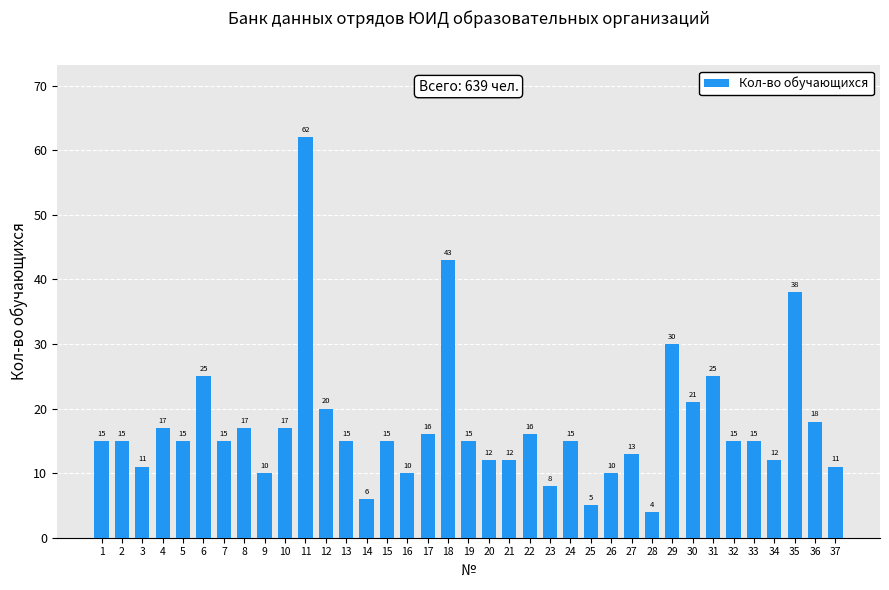

What is the change in value from 19 to 30?

+6